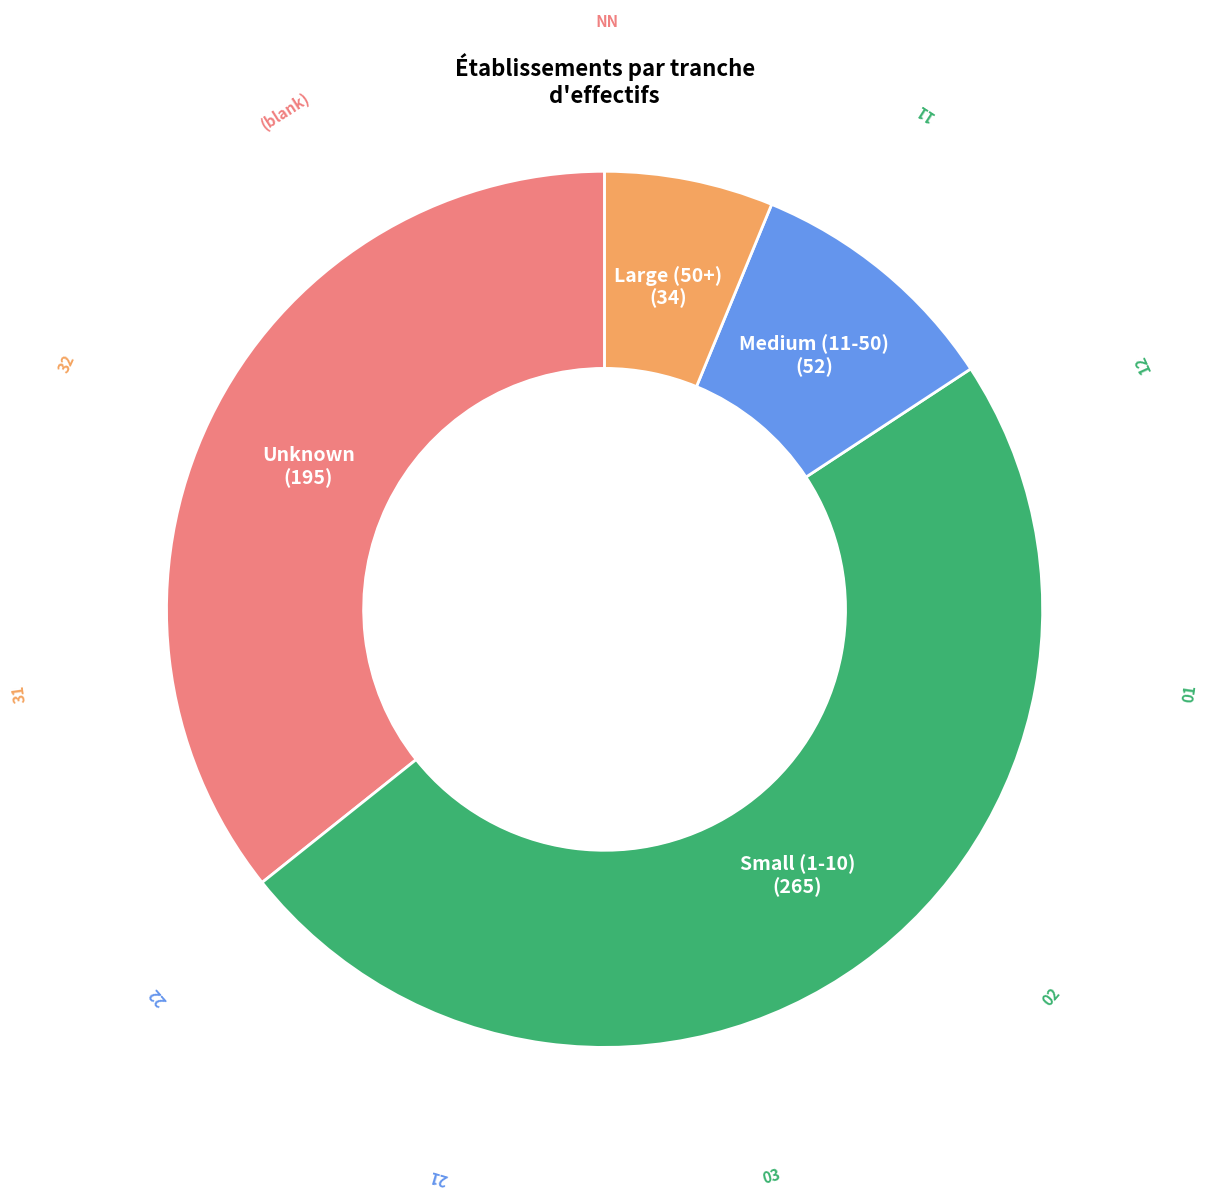

Is there any slice that represents more than half of the pie?

No